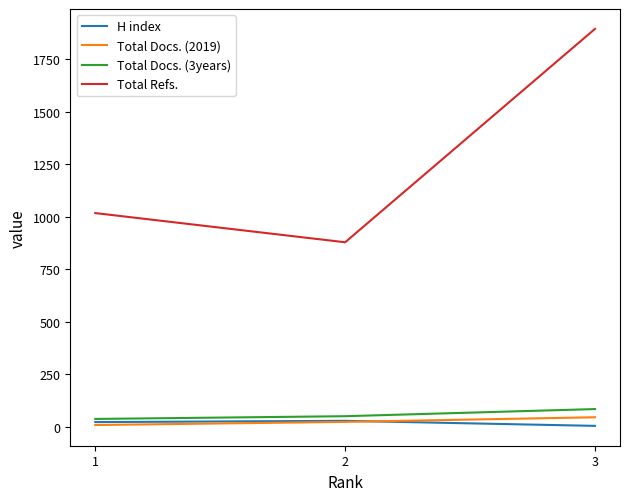

Is the value of Total Docs. (3years) at 3 greater than the value of Total Refs. at 1?

No